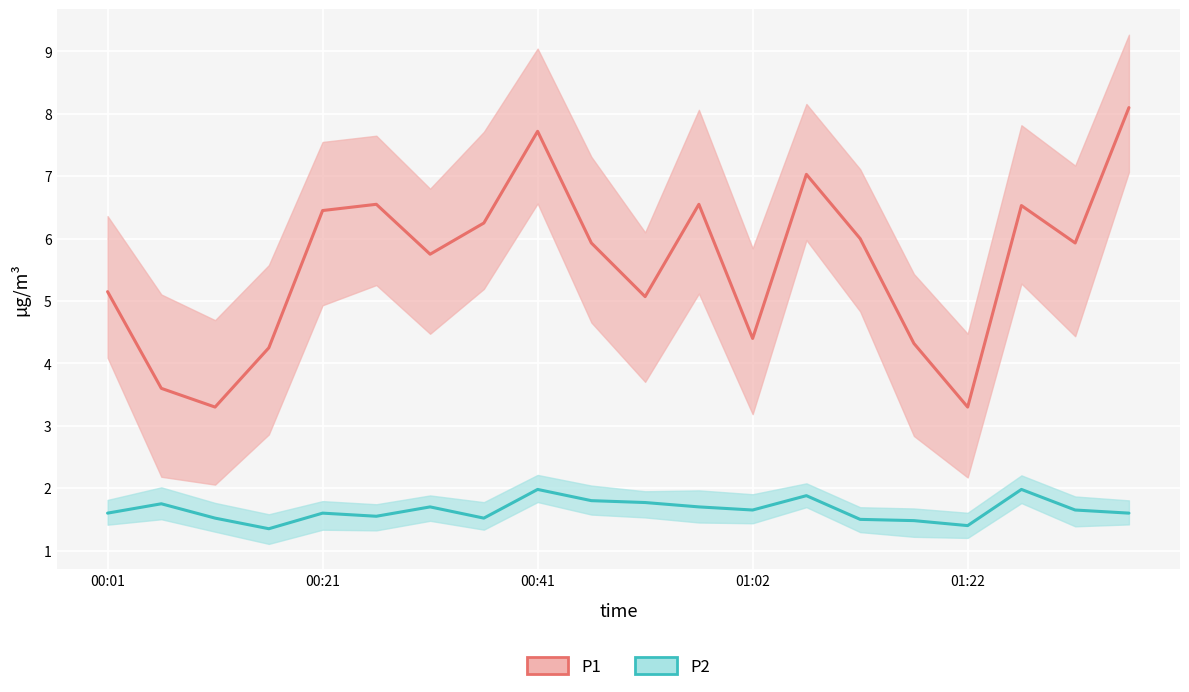

Reading right to left, transcribe all the data shown in this chart.

P1: 8.1	5.9	6.5	3.3	4.3	6.0	7.0	4.4	6.5	5.1	5.9	7.7	6.2	5.8	6.5	6.5	4.2	3.3	3.6	5.2
P2: 1.6	1.6	2.0	1.4	1.5	1.5	1.9	1.6	1.7	1.8	1.8	2.0	1.5	1.7	1.6	1.6	1.4	1.5	1.8	1.6